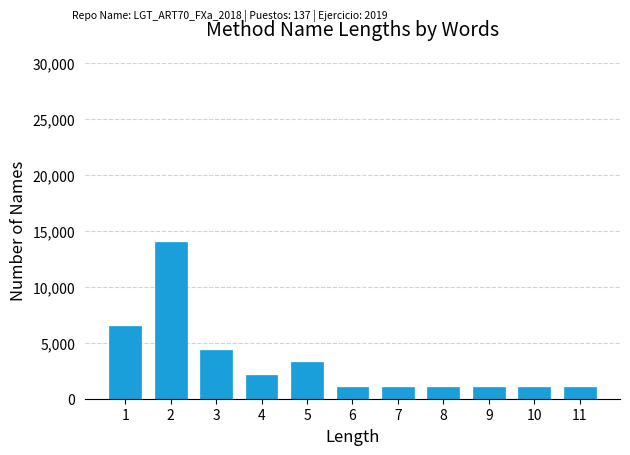

Reading left to right, what are all the values shown in this chart?

6478	14036	4319	2159	3239	1079	1079	1079	1079	1079	1079